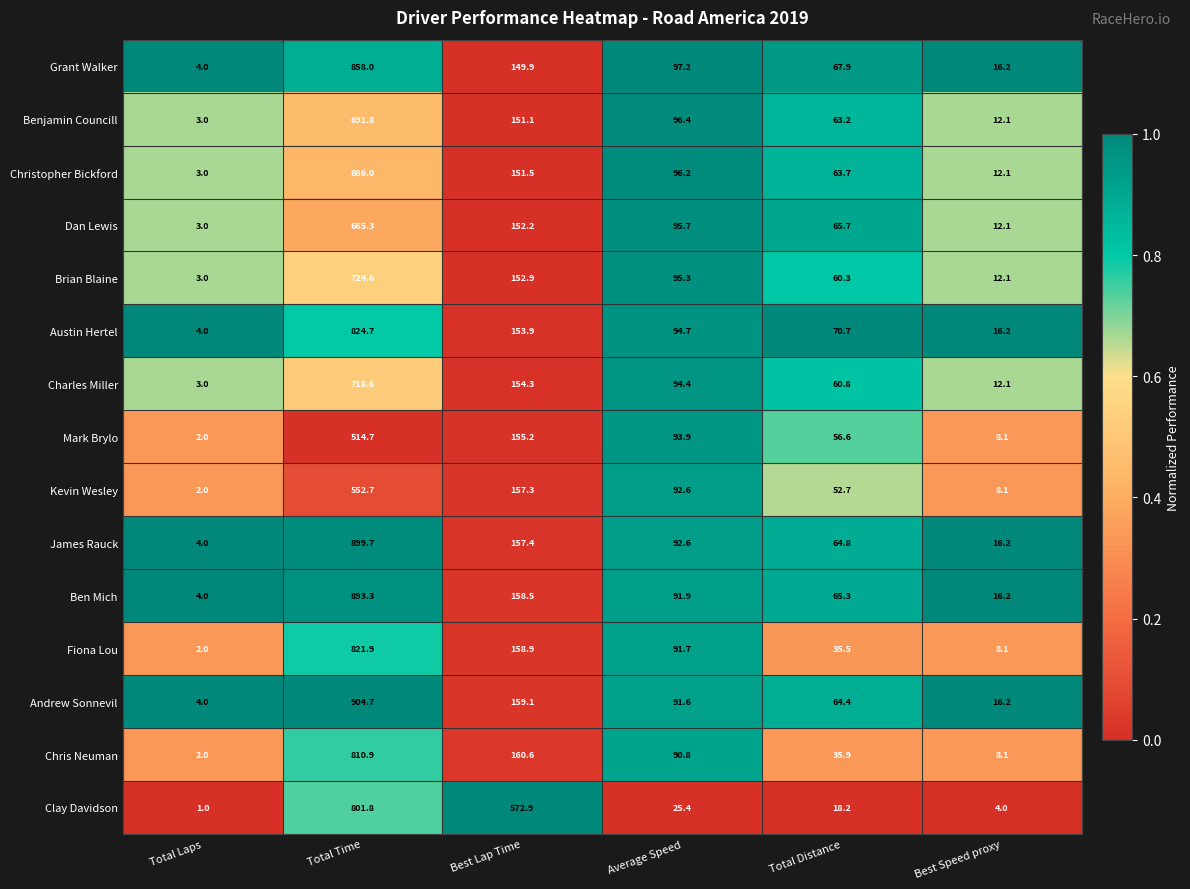

At which category is the sum across all series the highest?

Total Time